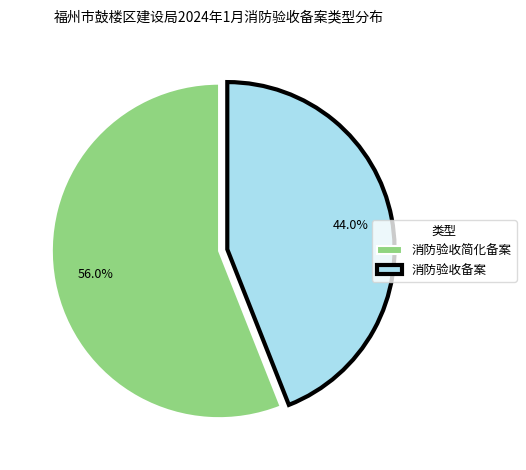

Is it true that 消防验收简化备案 is 70% of the pie?

False